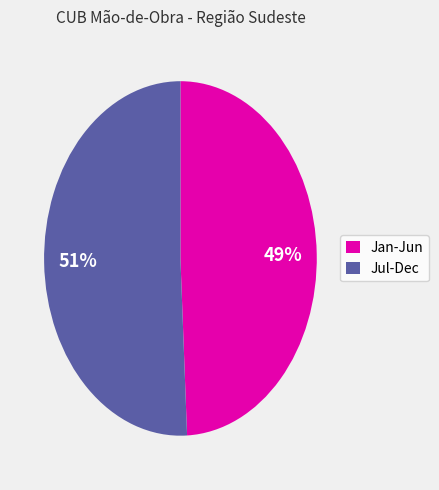

What is the smallest slice in the pie chart?

Jan-Jun